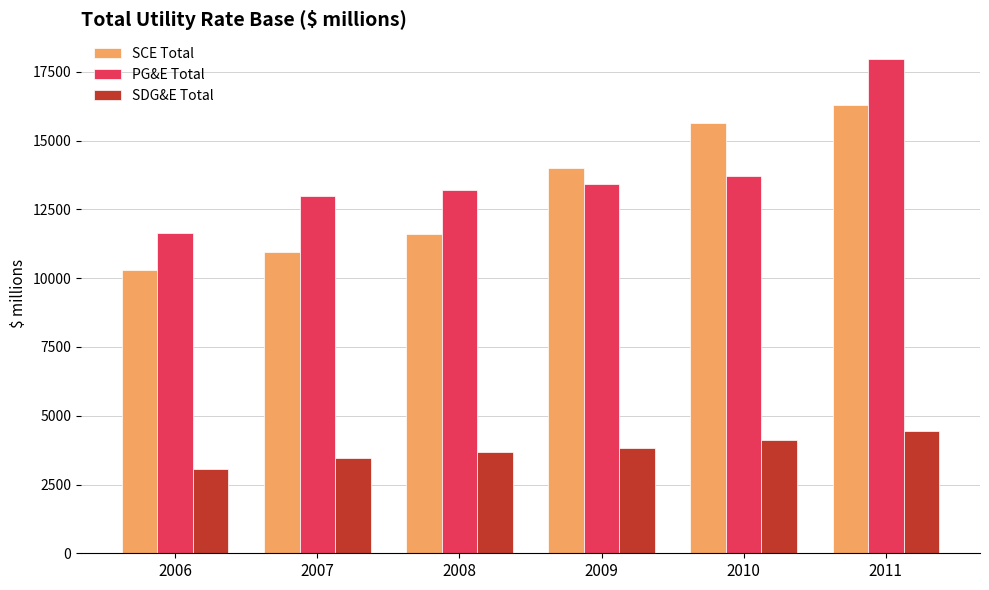

What value does the PG&E Total series have at 2010?

13700.3